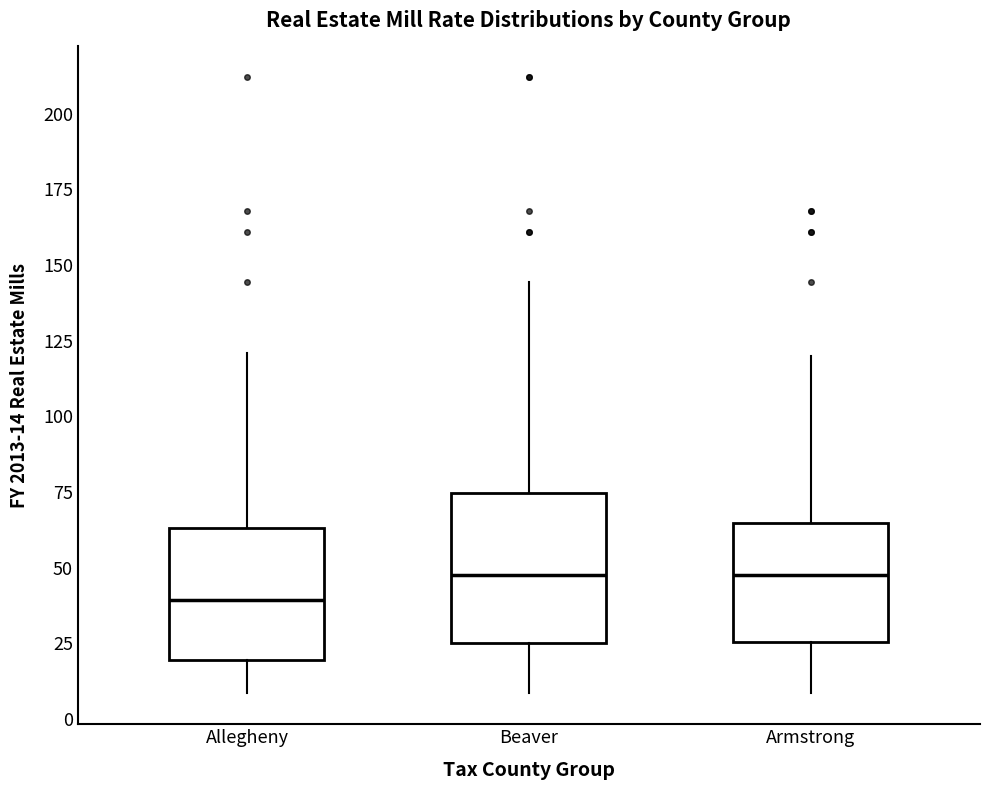

Reading left to right, read every box against the y-axis: the position of its median line, the range the box covers, and the ends of its whiskers. The values are not printed on the chart, so give them approximately, as read against the axis.

Allegheny: median 40, box 20 to 65, whiskers 10 to 120
Beaver: median 45, box 25 to 75, whiskers 10 to 145
Armstrong: median 45, box 25 to 65, whiskers 10 to 120